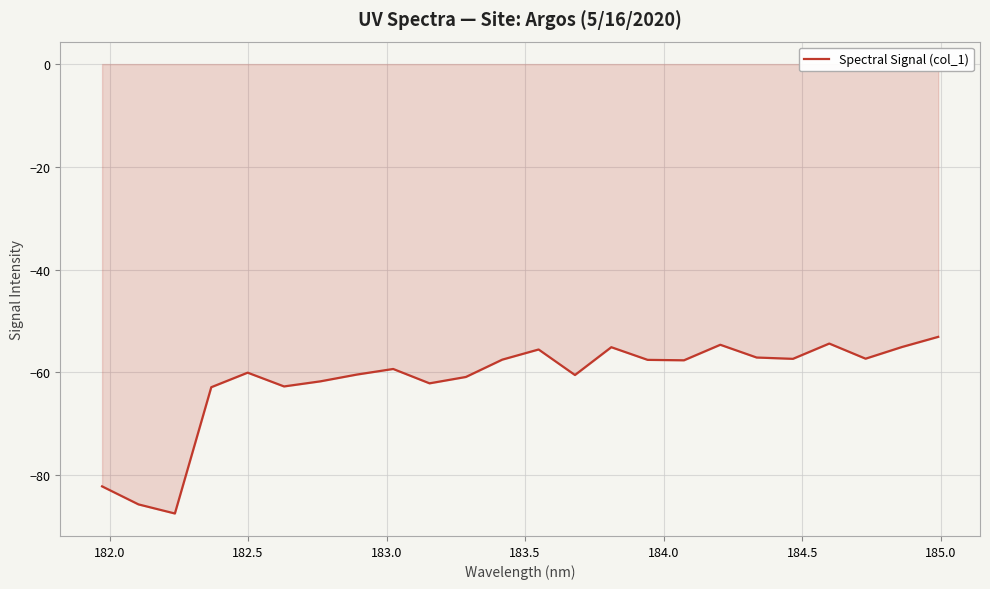

What is the greatest value displayed?

-53.1